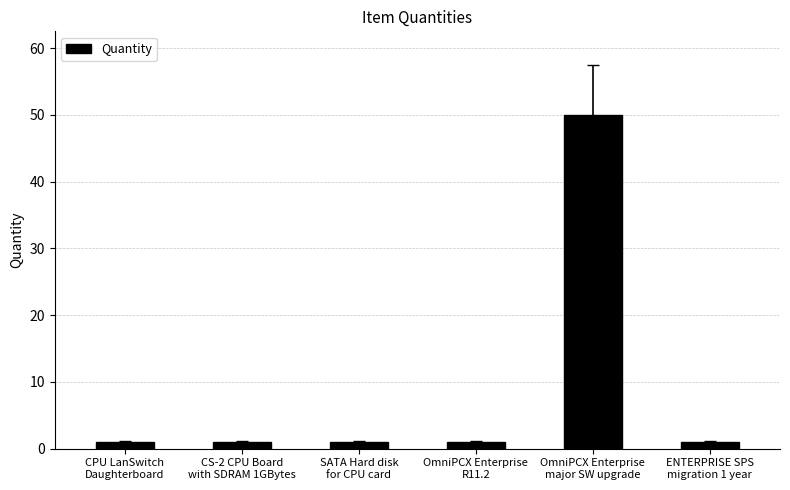

Are the bars grouped side by side (vs. stacked)?

No